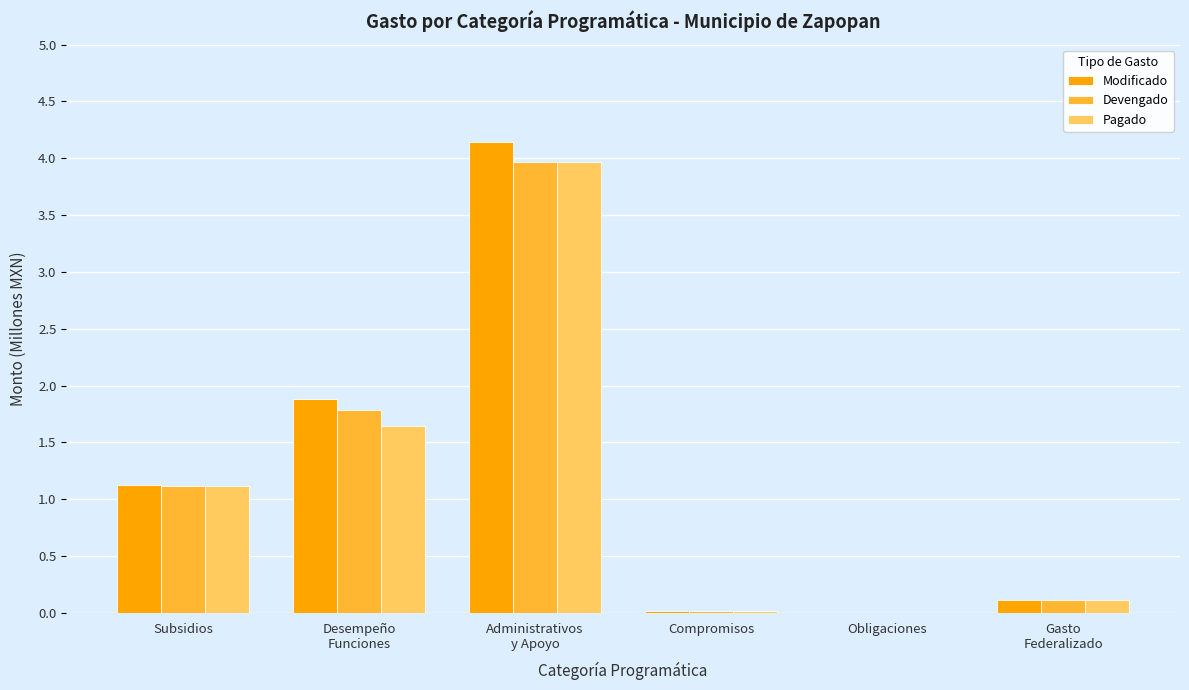

Count the number of categories in the chart.

6